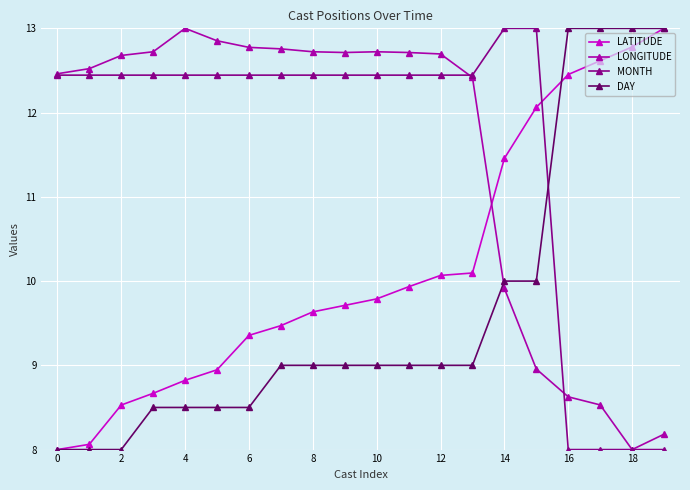

After their last crossing, which series has the higher values: MONTH or DAY?

DAY